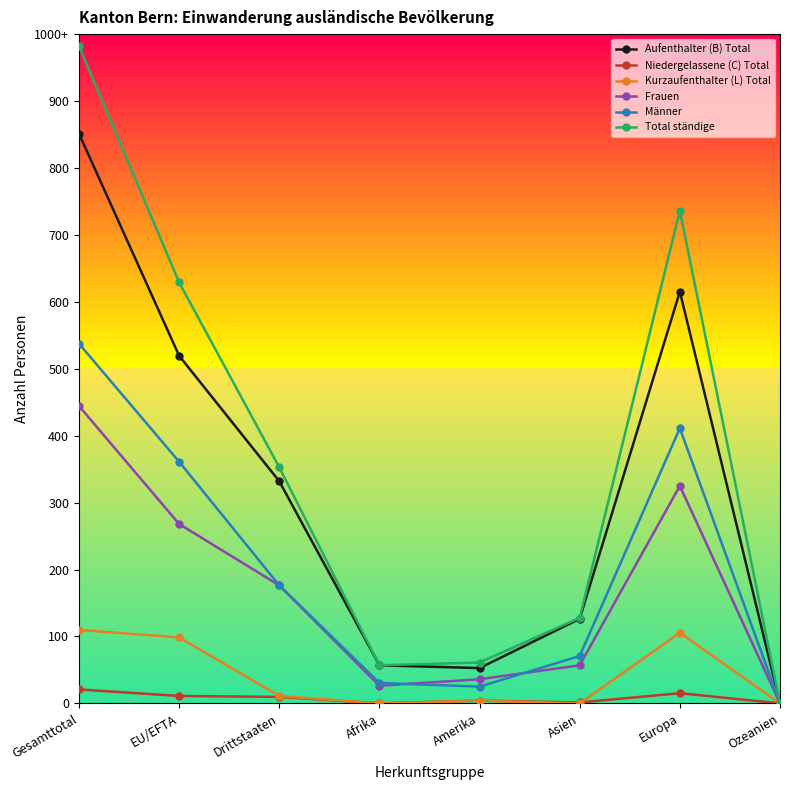

True or false: Kurzaufenthalter (L) Total has a value of 0 at Asien.

True